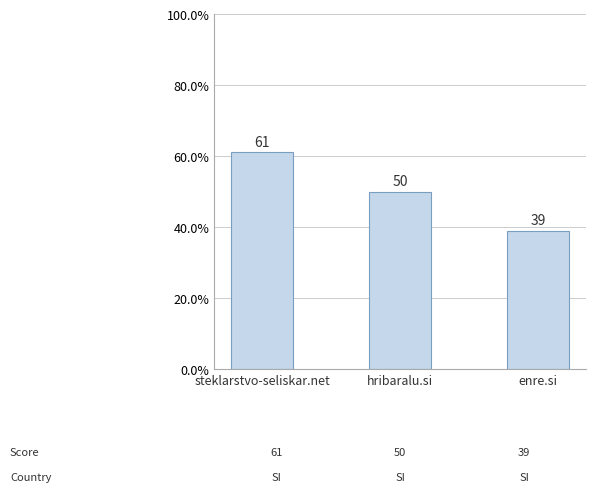

Are the bars grouped side by side (vs. stacked)?

No